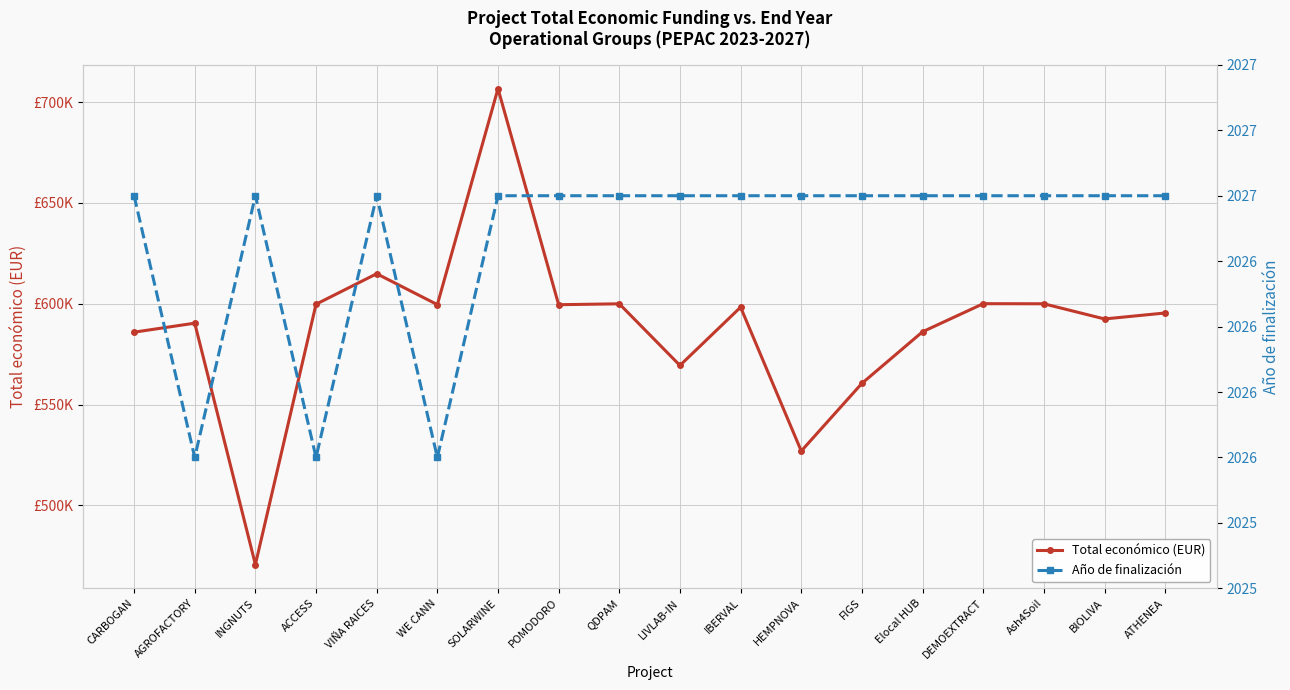

Does the chart display data point markers on the line(s)?

Yes